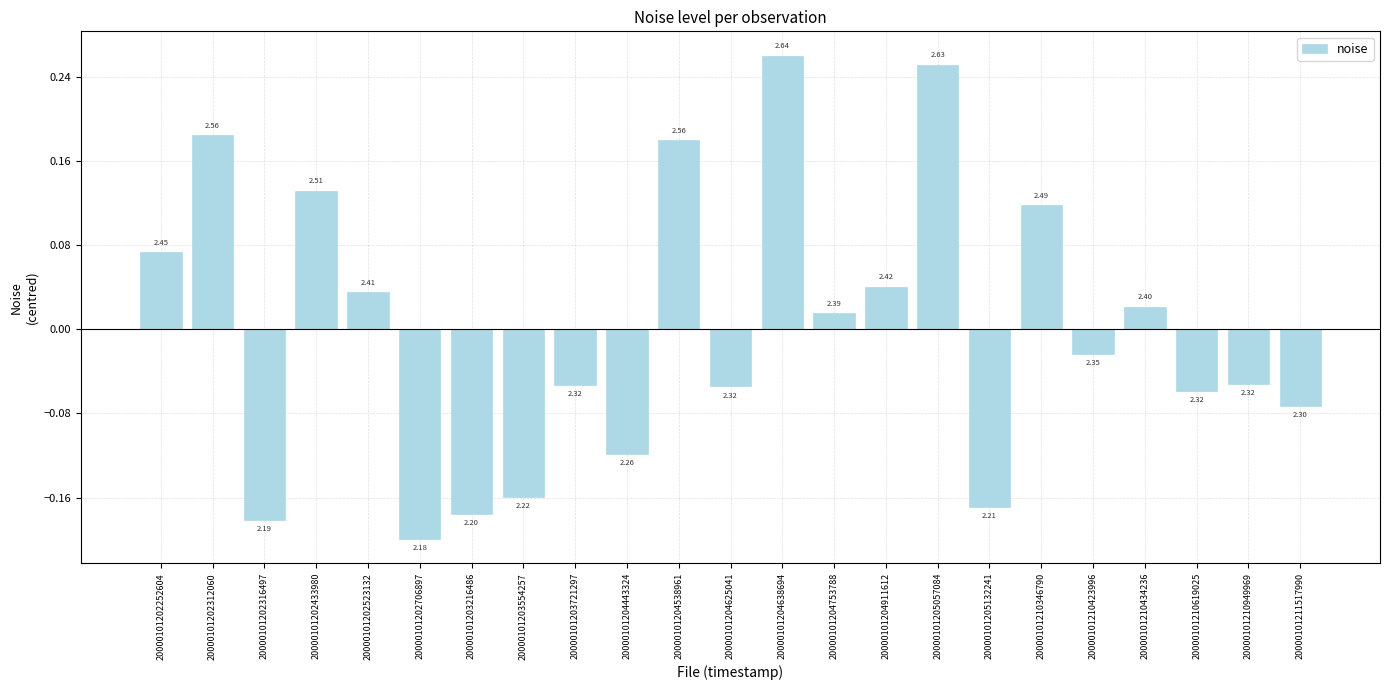

How many bars are there in total?

23